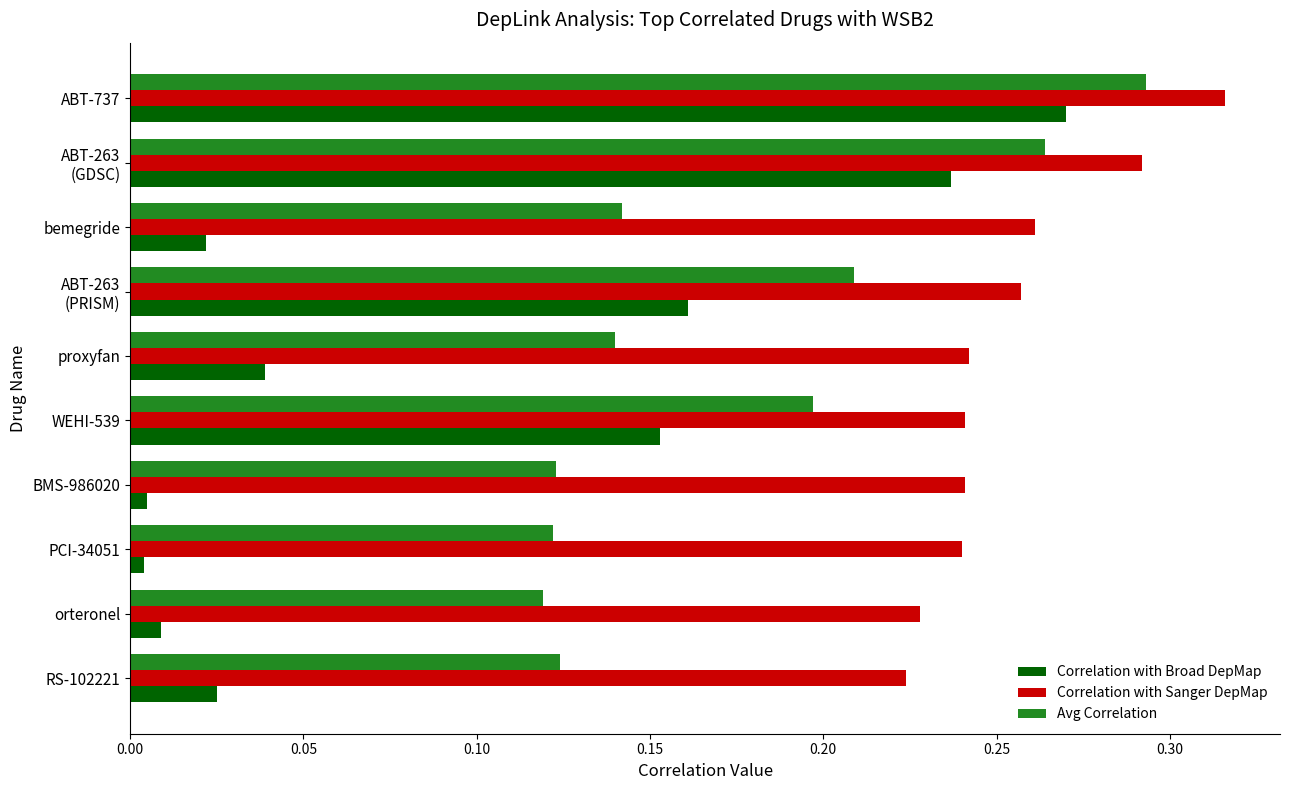

At which category is the sum across all series the highest?

ABT-737